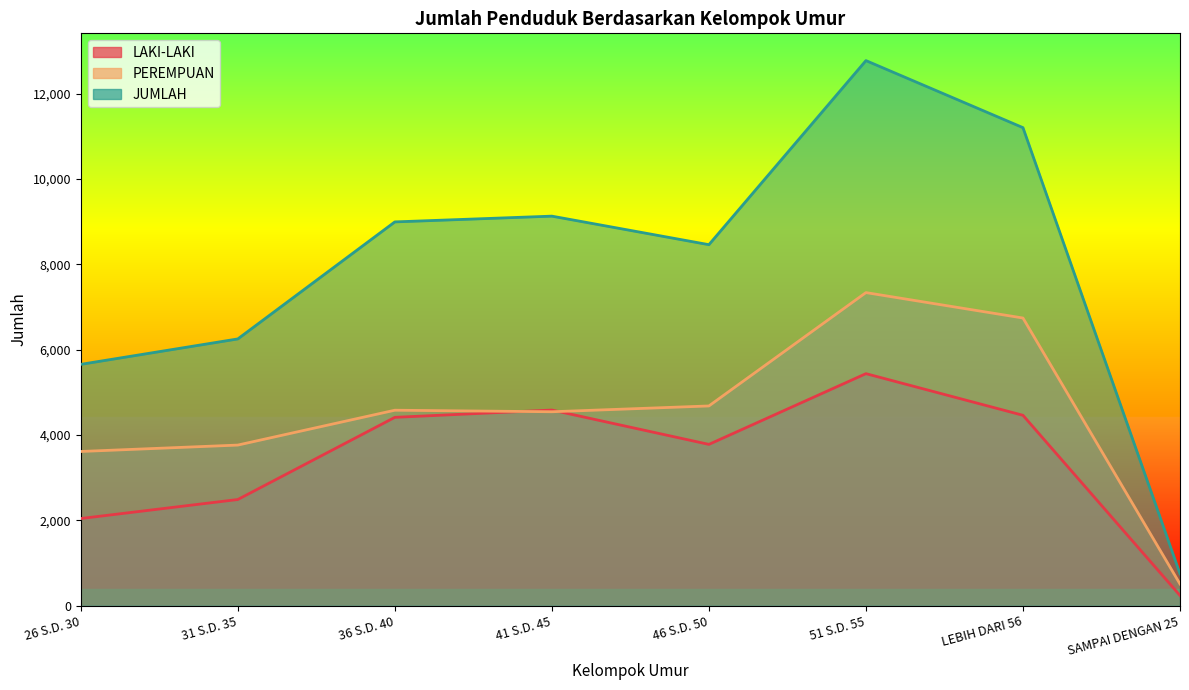

What are all the series names shown in the legend?

LAKI-LAKI, PEREMPUAN, JUMLAH